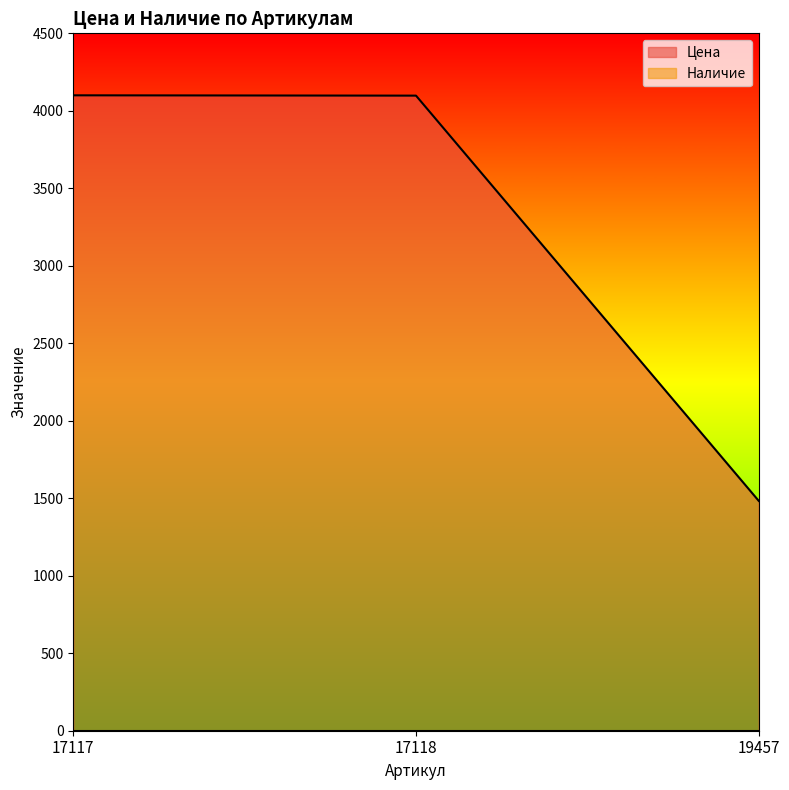

Reading right to left, list all the values displayed in this chart.

1483	4098	4100